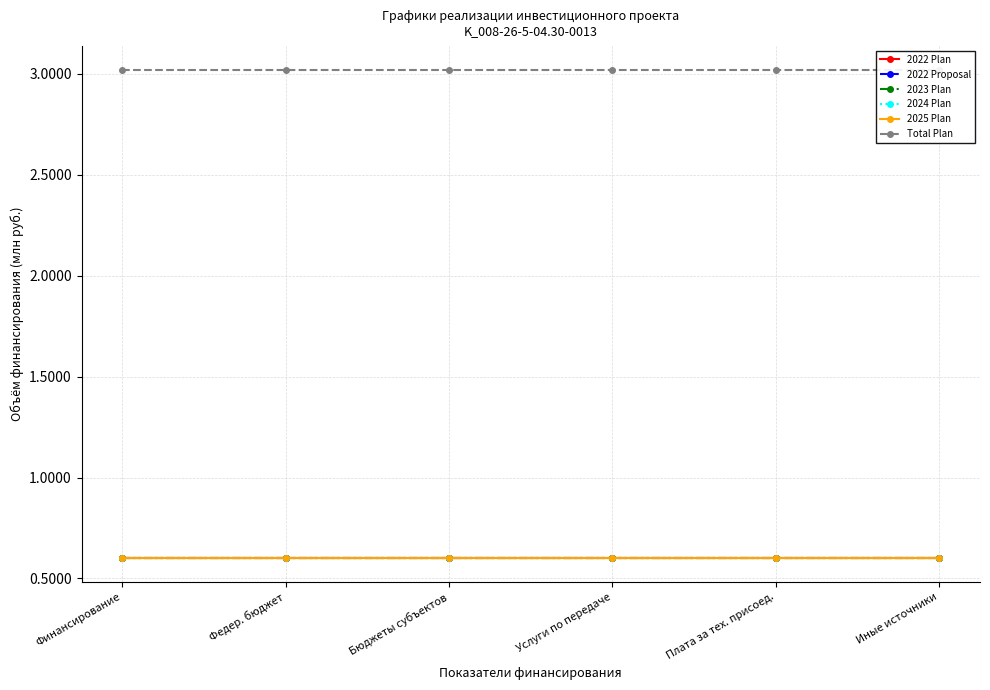

What is the greatest value displayed?

3.0